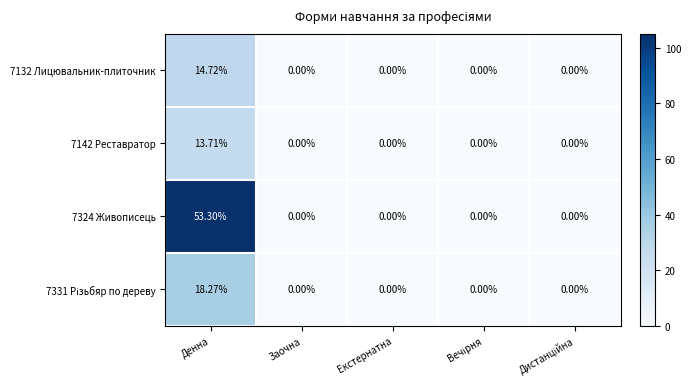

At which category is the sum across all series the highest?

Денна